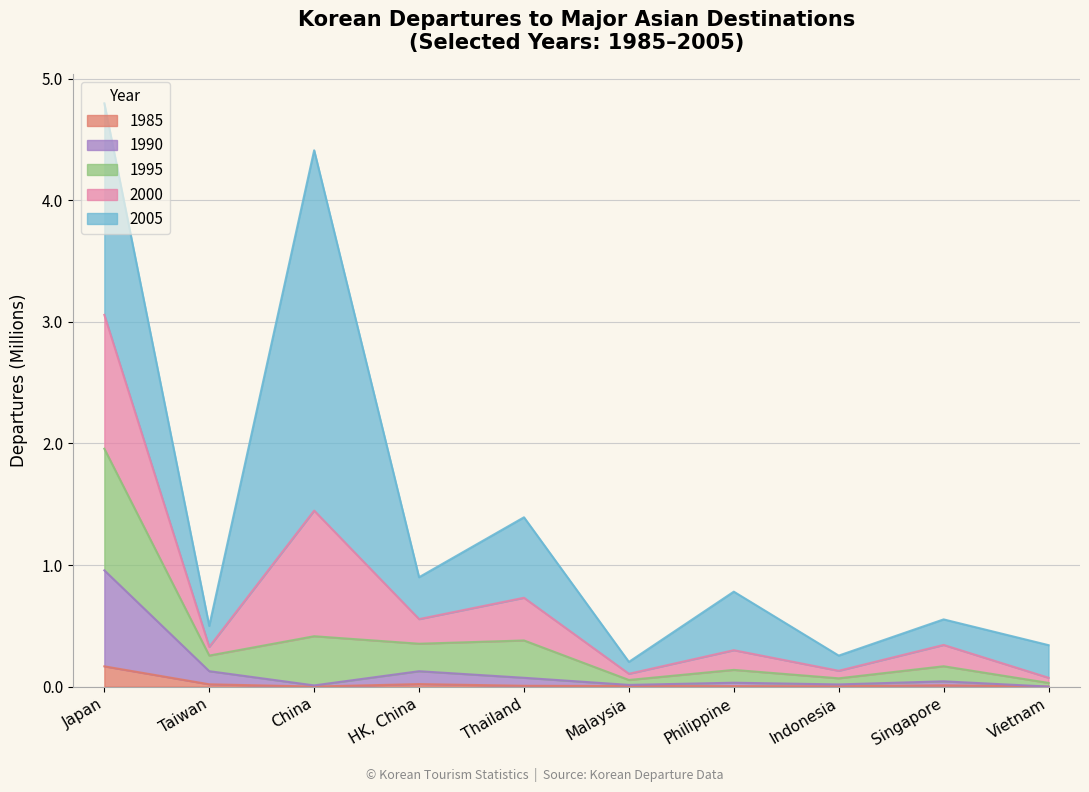

Where is the first local maximum for 1985?

HK, China